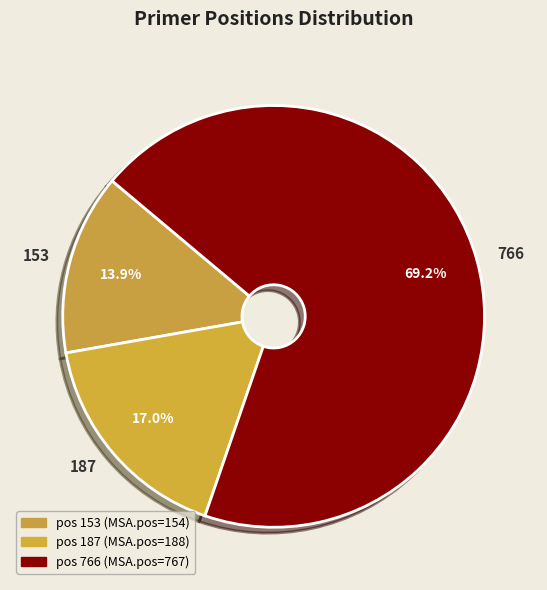

To the nearest percent, what portion does 766 represent?

69%